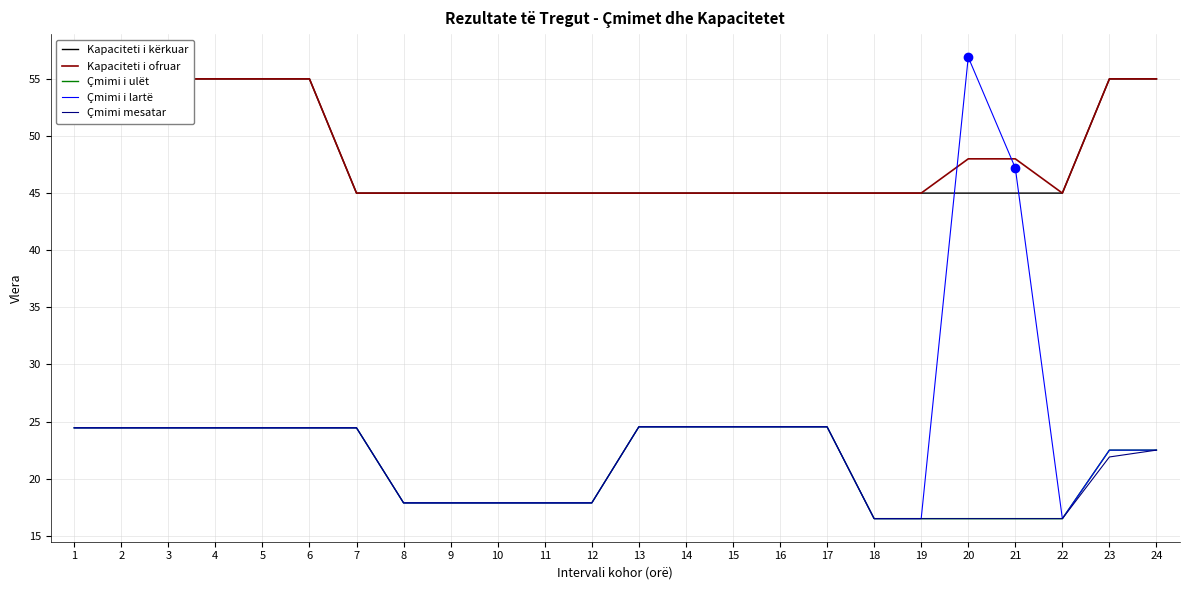

What is the difference between the maximum and minimum values in the Kapaciteti i kërkuar series?

10.0